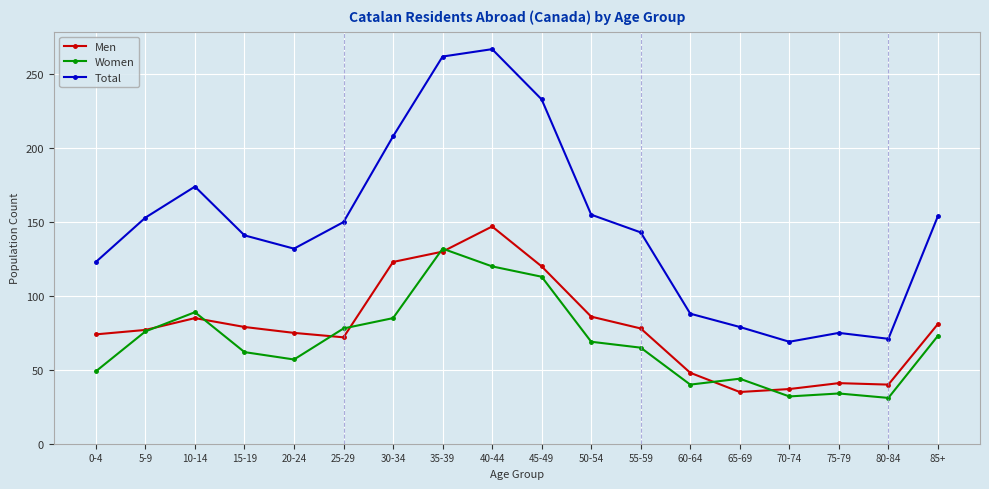

Which series has the largest total across all categories?

Total